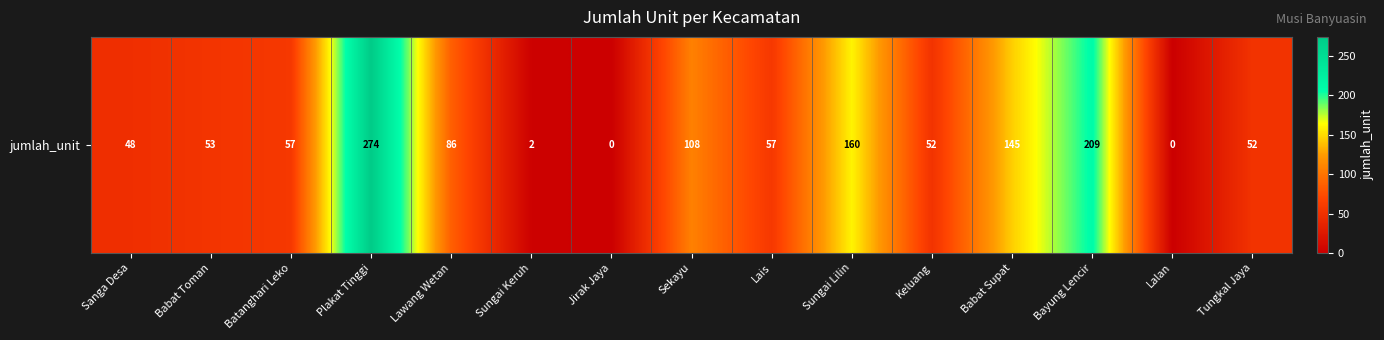

Rank the categories by value from lowest to highest.

Jirak Jaya, Lalan, Sungai Keruh, Sanga Desa, Keluang, Tungkal Jaya, Babat Toman, Batanghari Leko, Lais, Lawang Wetan, Sekayu, Babat Supat, Sungai Lilin, Bayung Lencir, Plakat Tinggi